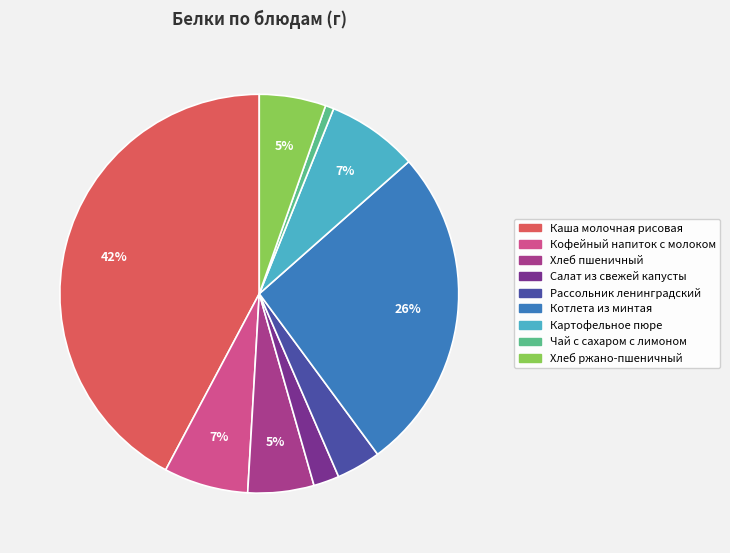

Is it true that Картофельное пюре is 20% of the pie?

False